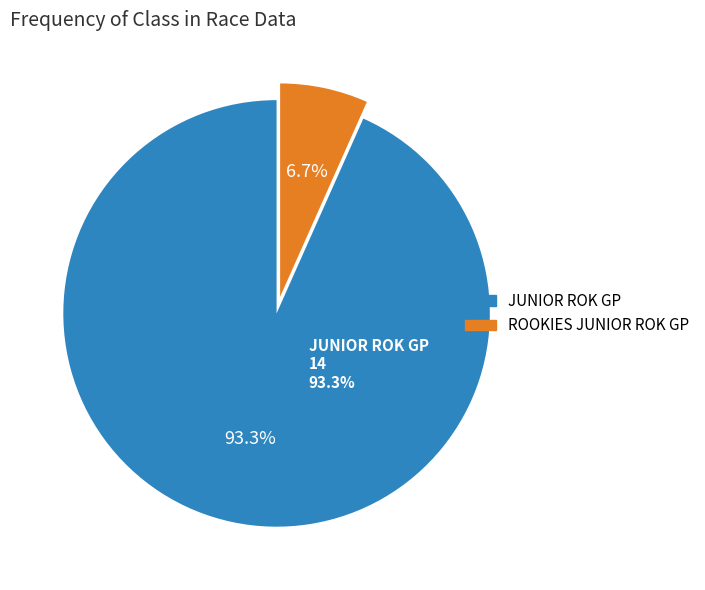

Does ROOKIES JUNIOR ROK GP account for over 50% of the chart?

No